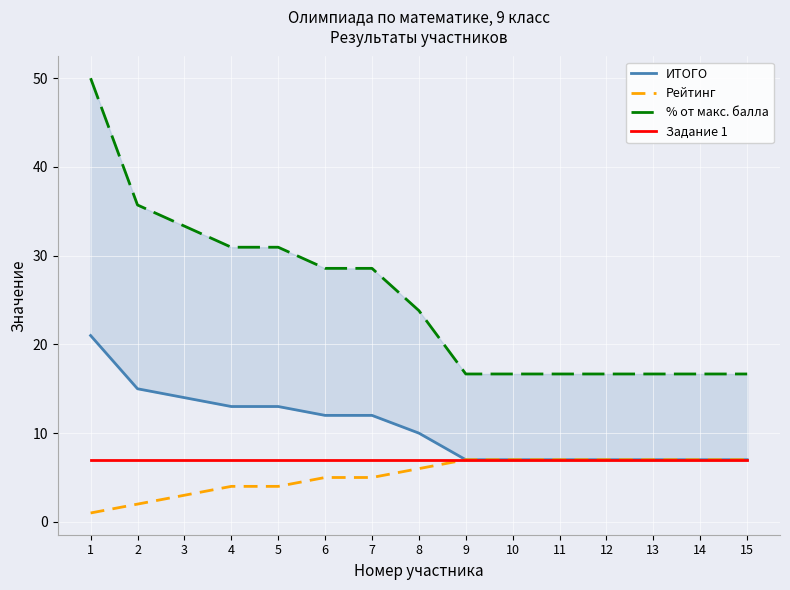

What is the value of the Рейтинг point at the 2nd from the left?

2.0